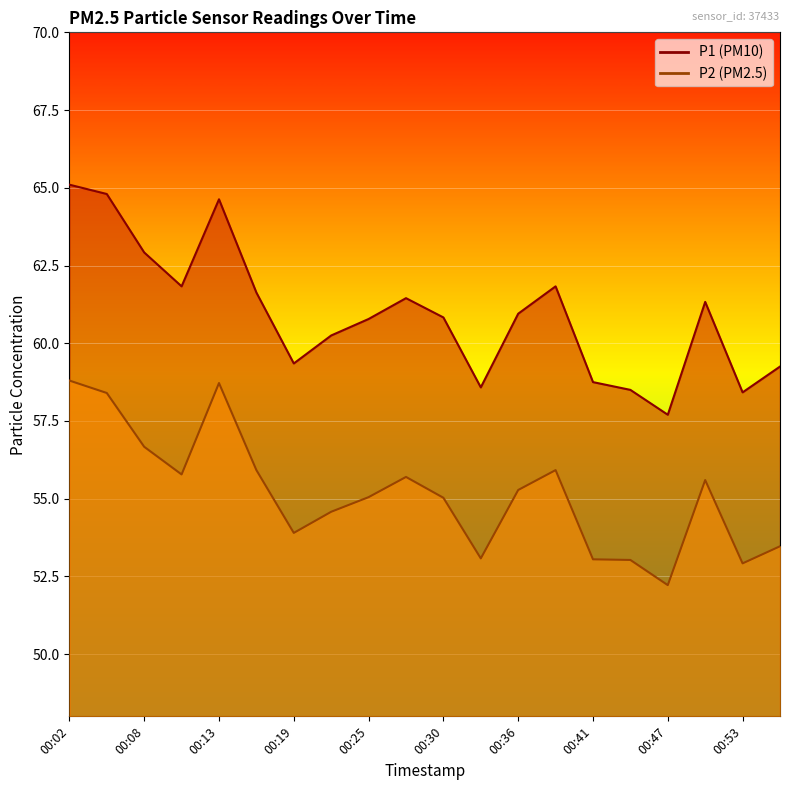

What are all the series names shown in the legend?

P1, P2